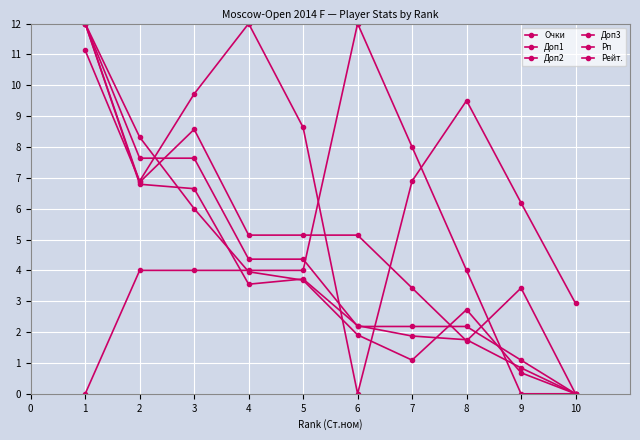

How many data points in Очки are less than 4?

5